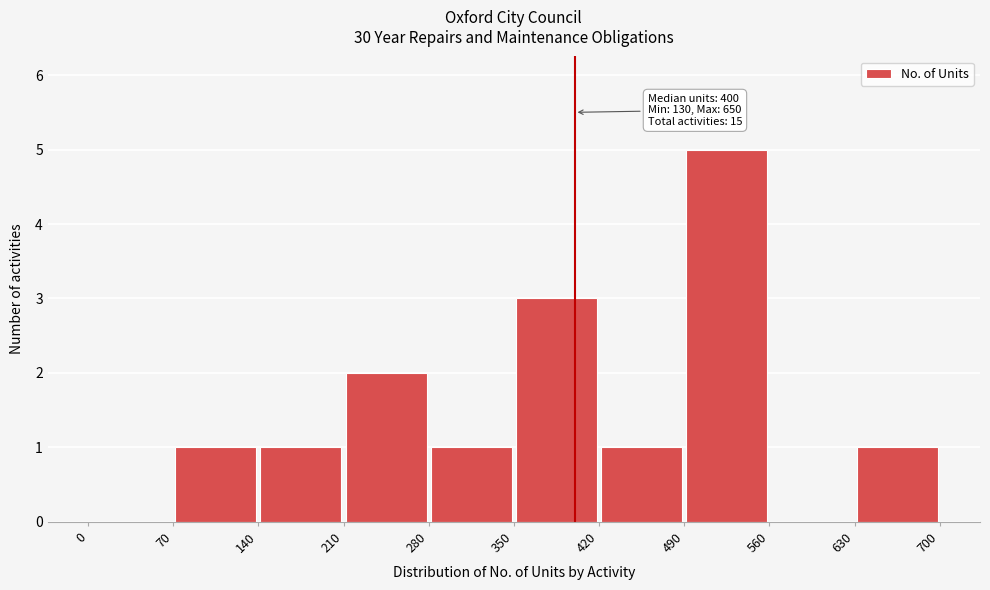

Over which range of the x-axis is the bar tallest?

490 to 560